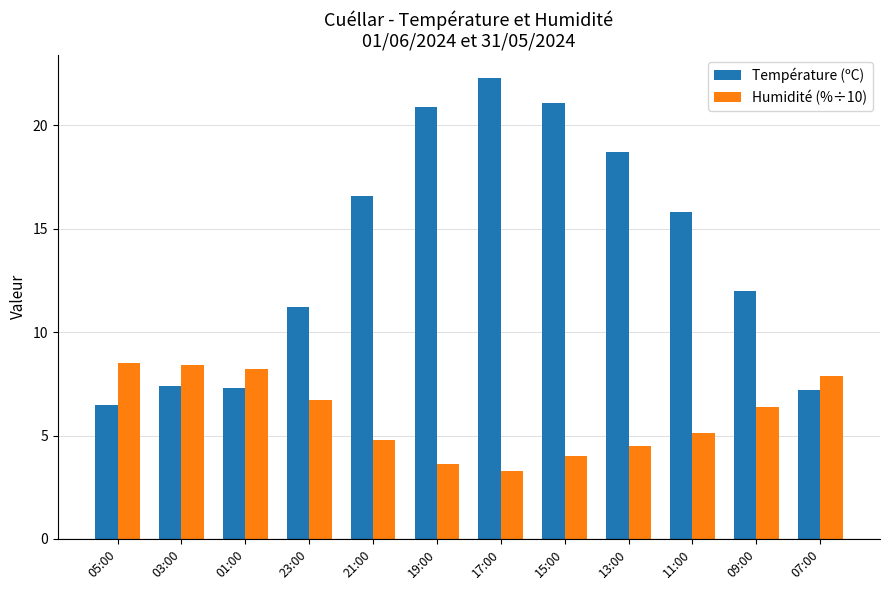

What is the difference between the maximum and minimum values in the Humidité (%÷10) series?

5.2